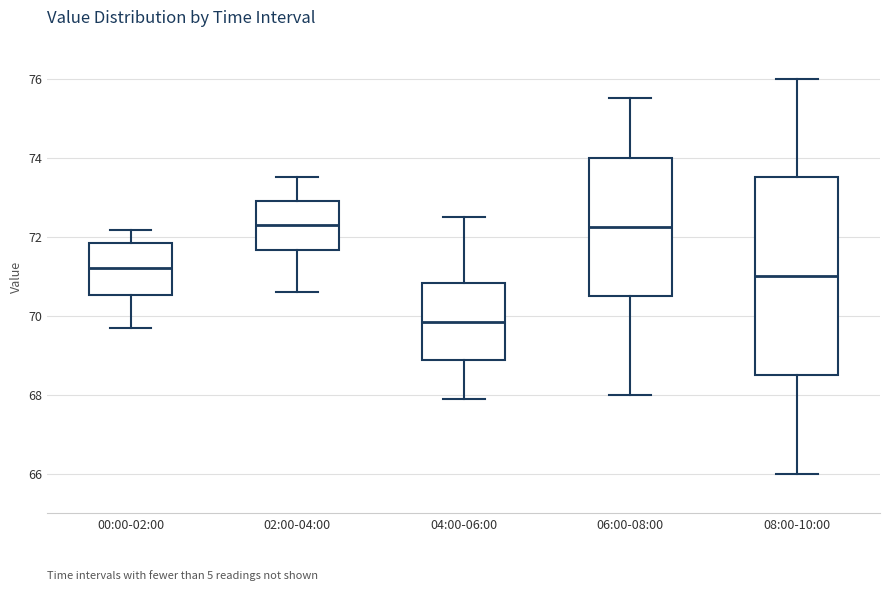

Which box's median line is the lowest?

04:00-06:00